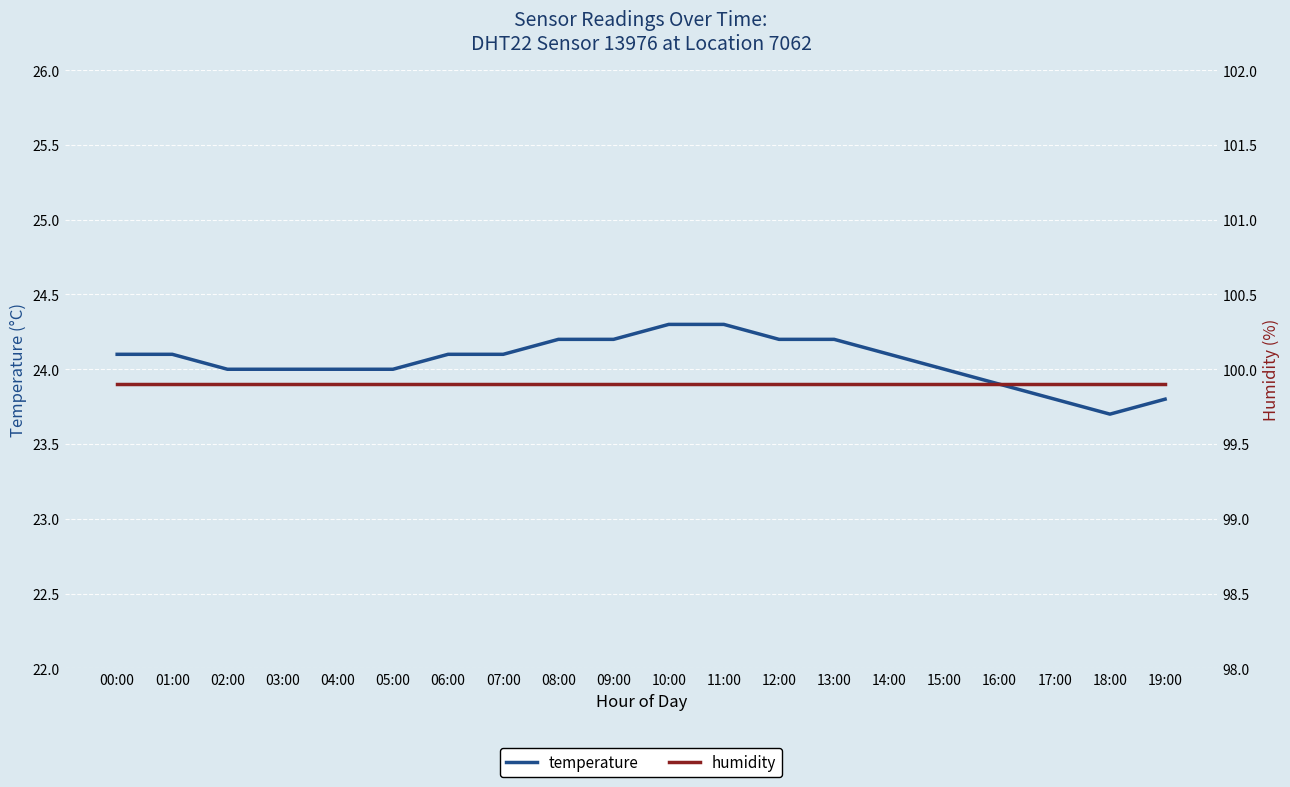

True or false: temperature and humidity cross at least once.

False